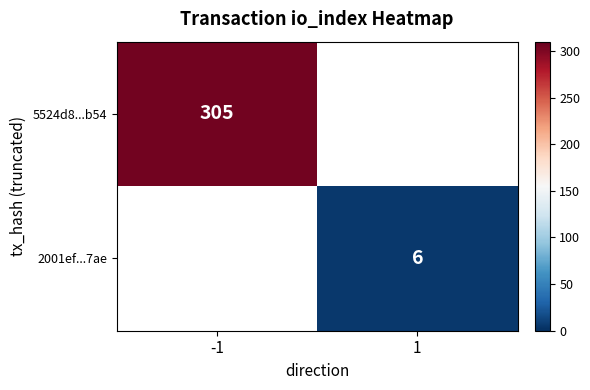

At which category does the chart reach its peak across all series?

-1